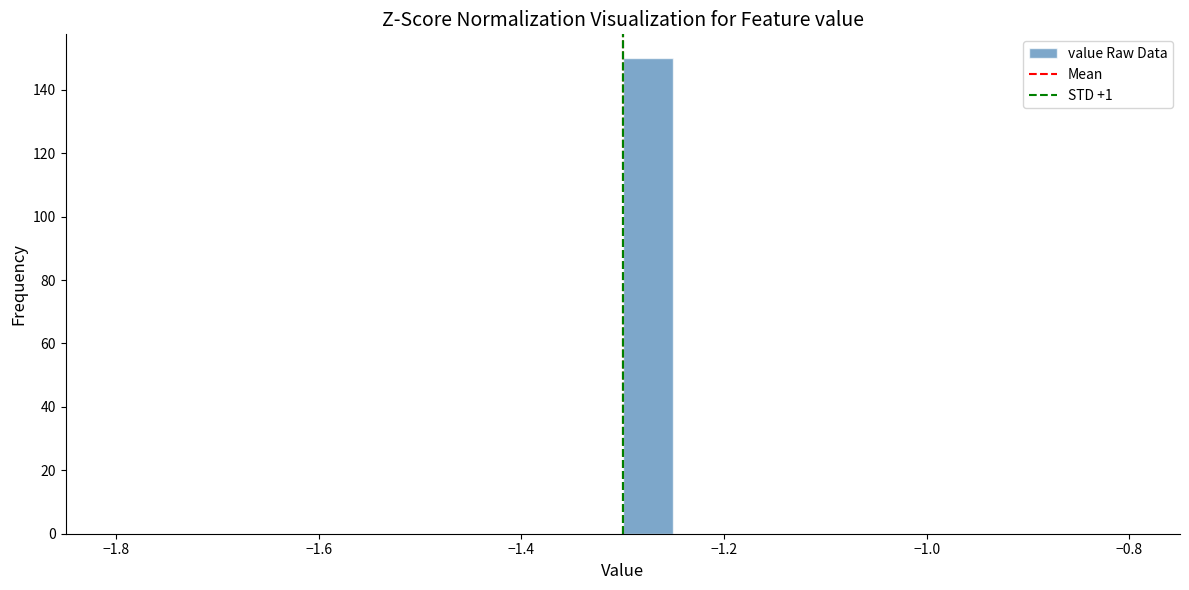

Around what value on the x-axis is the tallest bar? Give the approximate position of its centre, as read against the axis.

-1.28